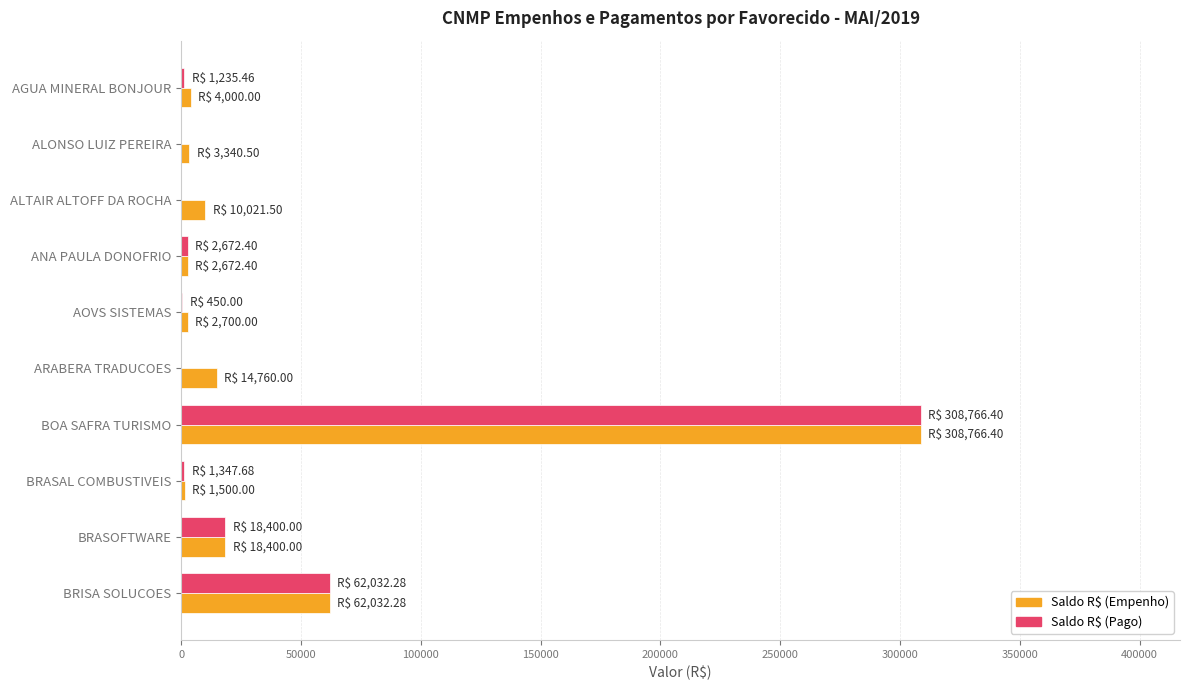

What are all the series names shown in the legend?

Saldo R$ (Empenho), Saldo R$ (Pago)